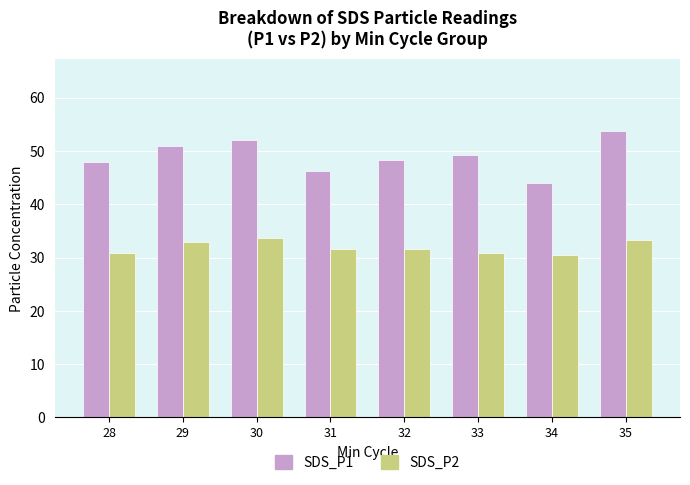

True or false: SDS_P1 has a value of 83.6 at 28.

False